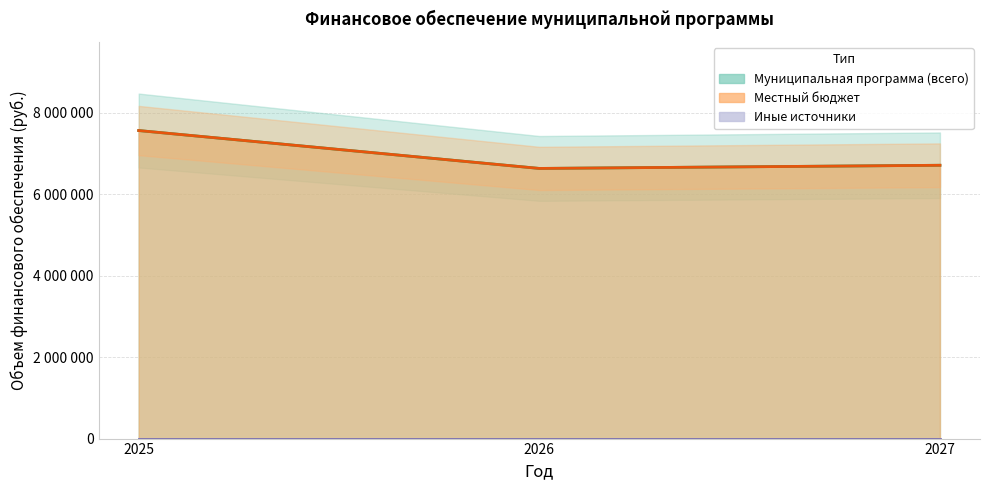

What is the minimum value for Муниципальная программа (всего)?

6636188